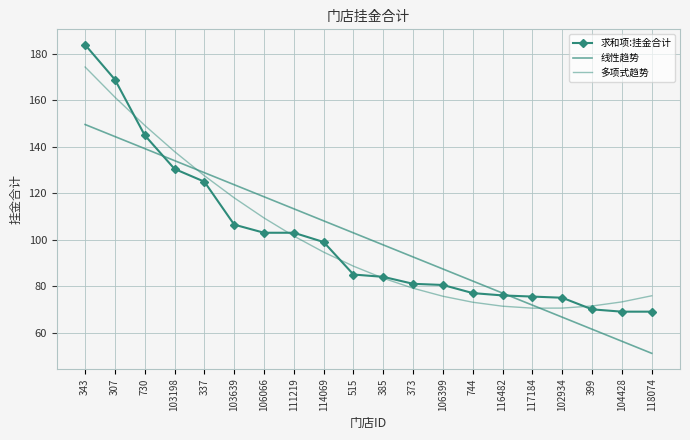

How many data points in 多项式趋势 are above 88?

10